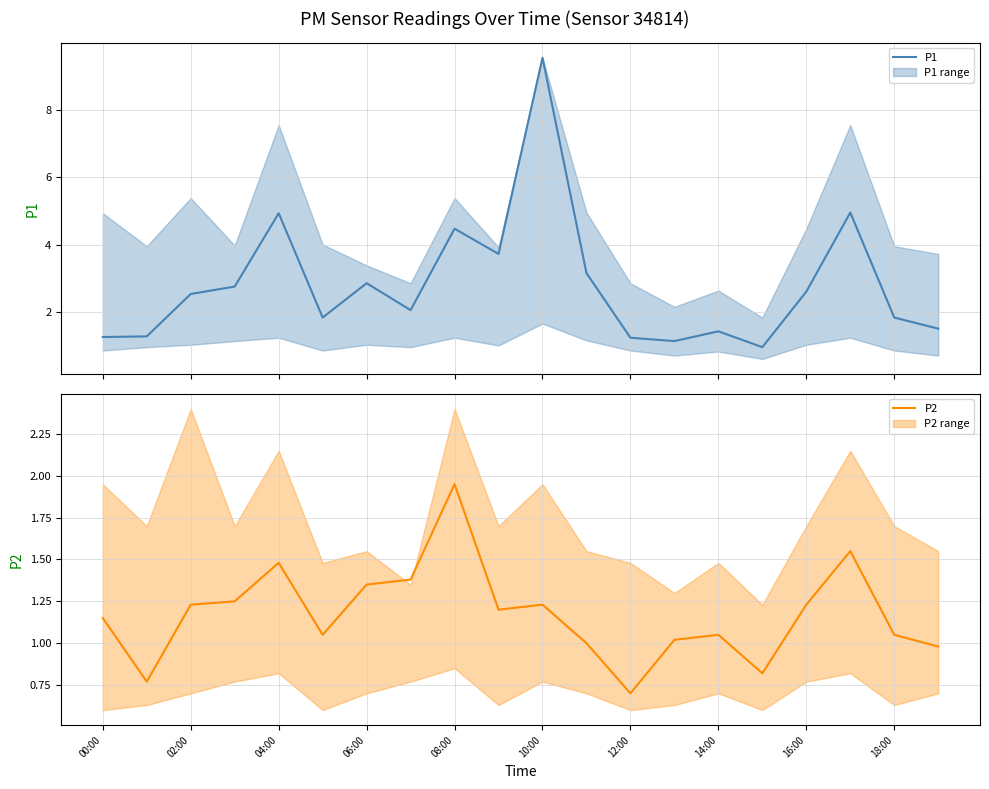

At which label does P2 reach its peak?

08:00